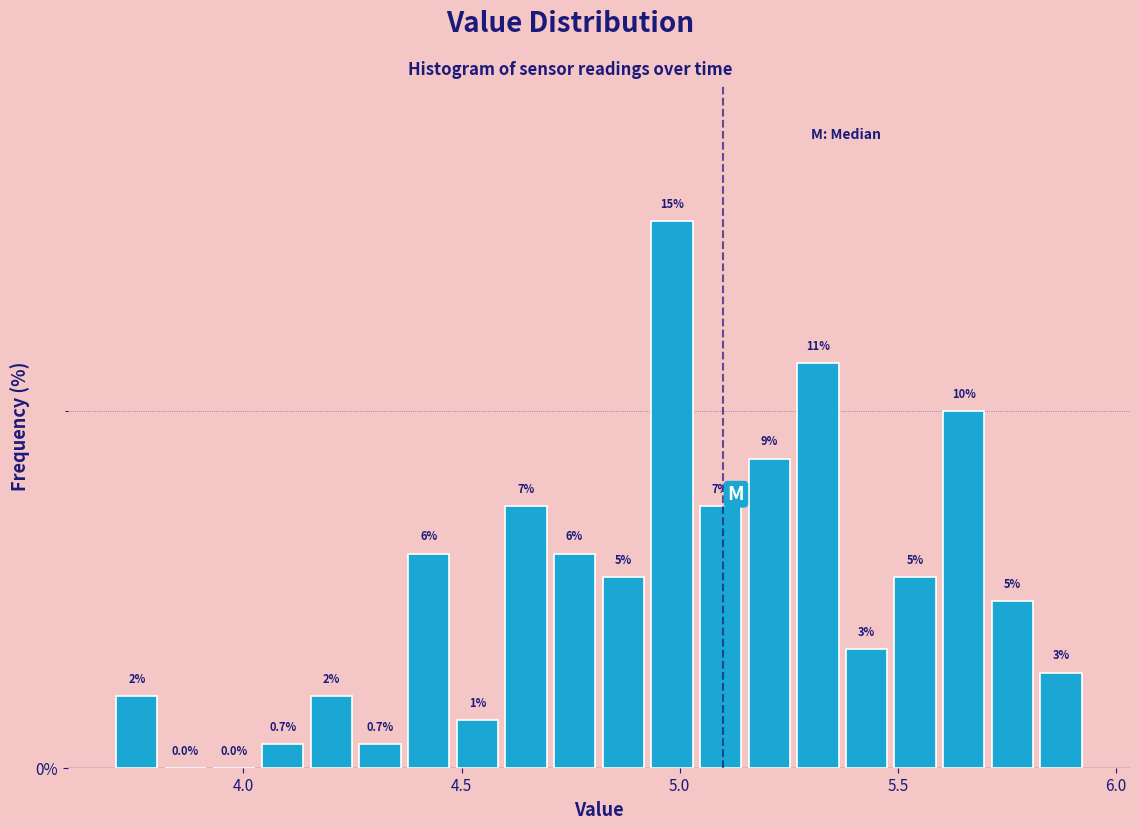

Around what value on the x-axis is the tallest bar? Give the approximate position of its centre, as read against the axis.

5.00